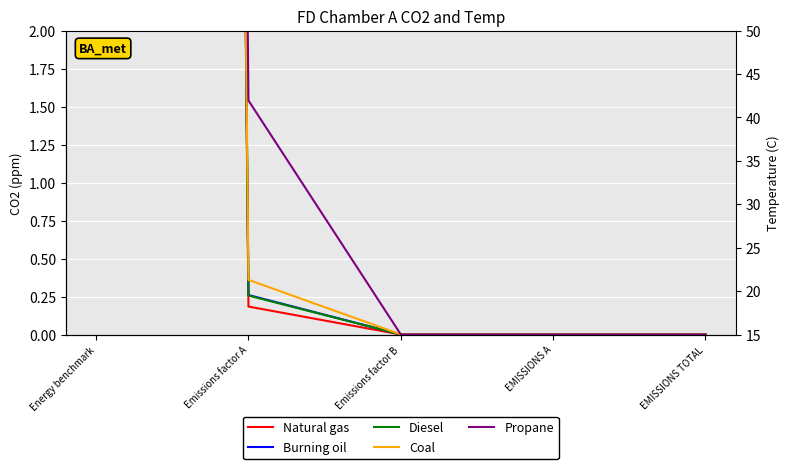

True or false: Natural gas and Burning oil intersect in this chart.

False